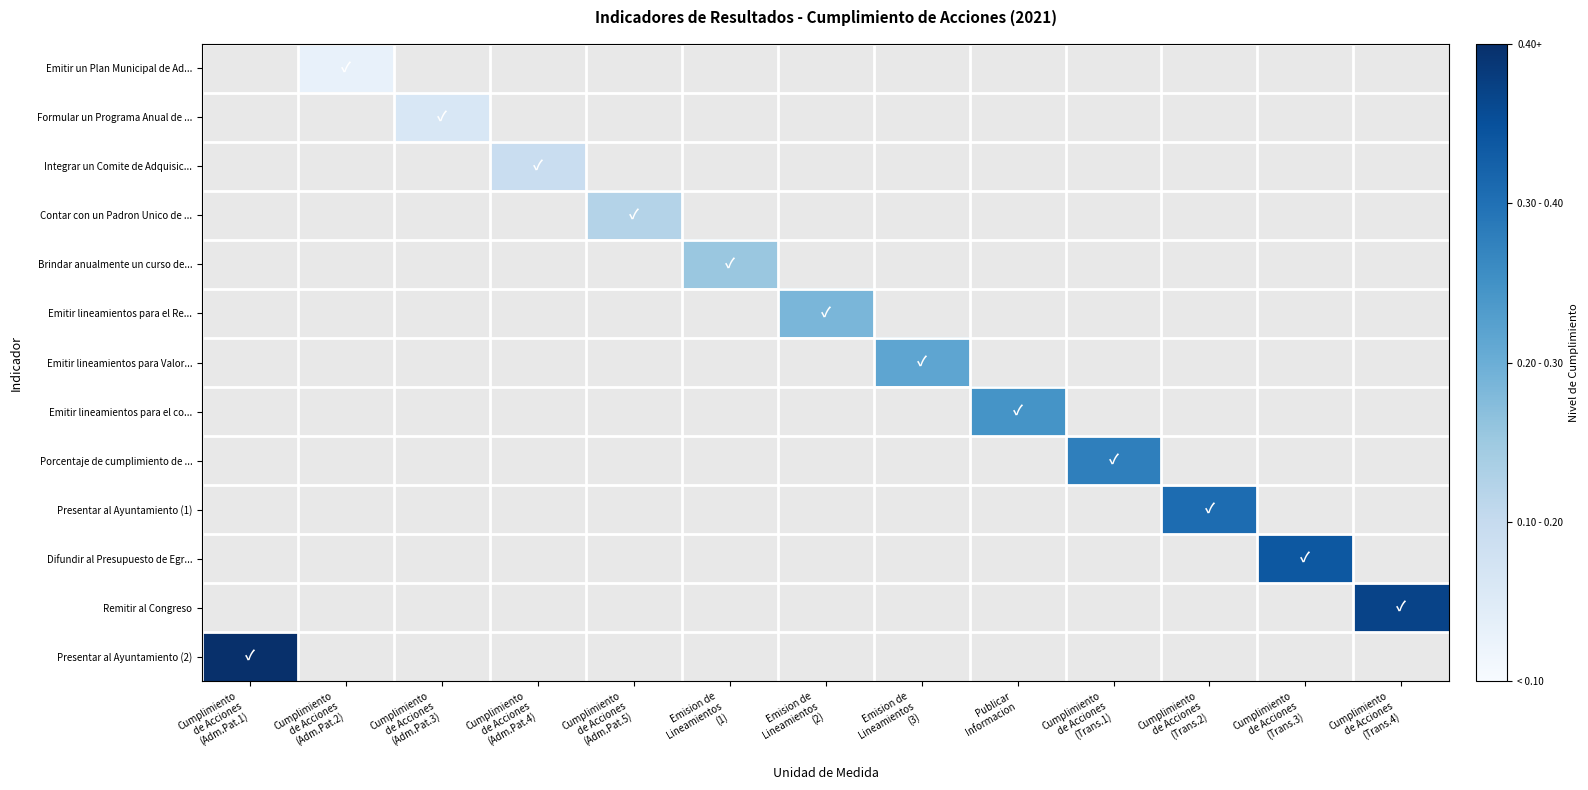

What is the smallest value displayed?

0.1